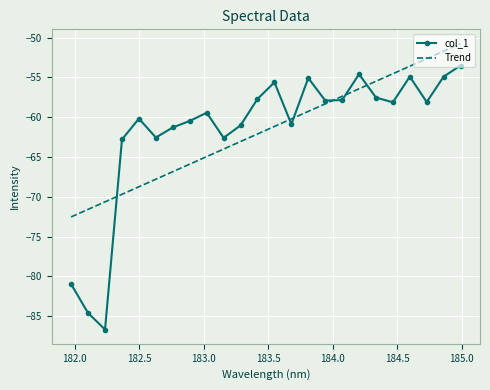

What is the smallest value displayed?

-86.7